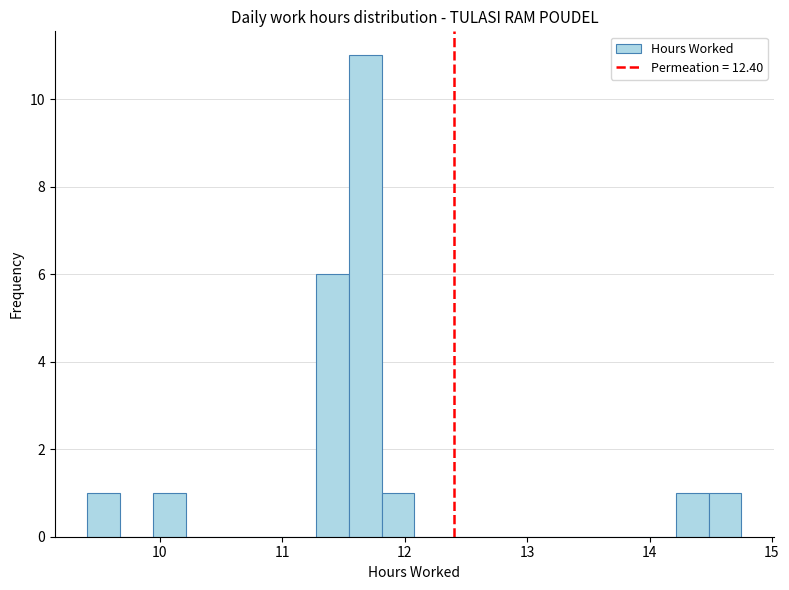

Read against the x-axis, roughly where is the centre of the tallest bar?

11.7